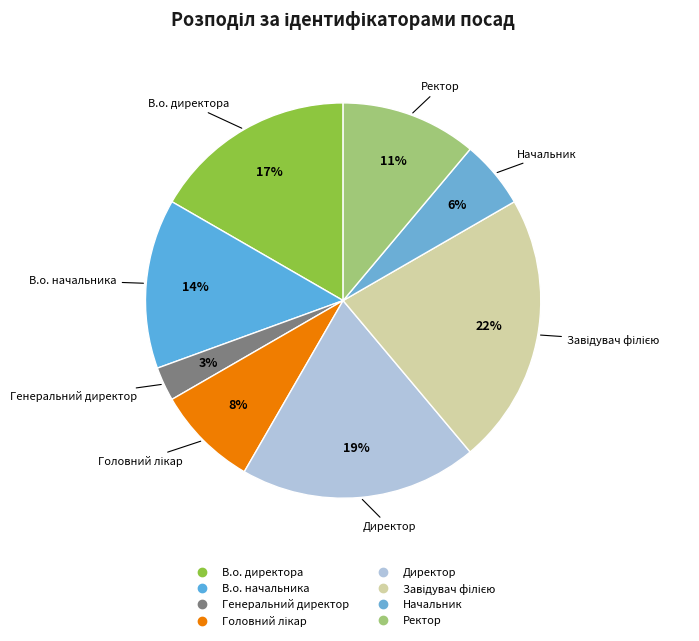

How many segments does this pie chart have?

8